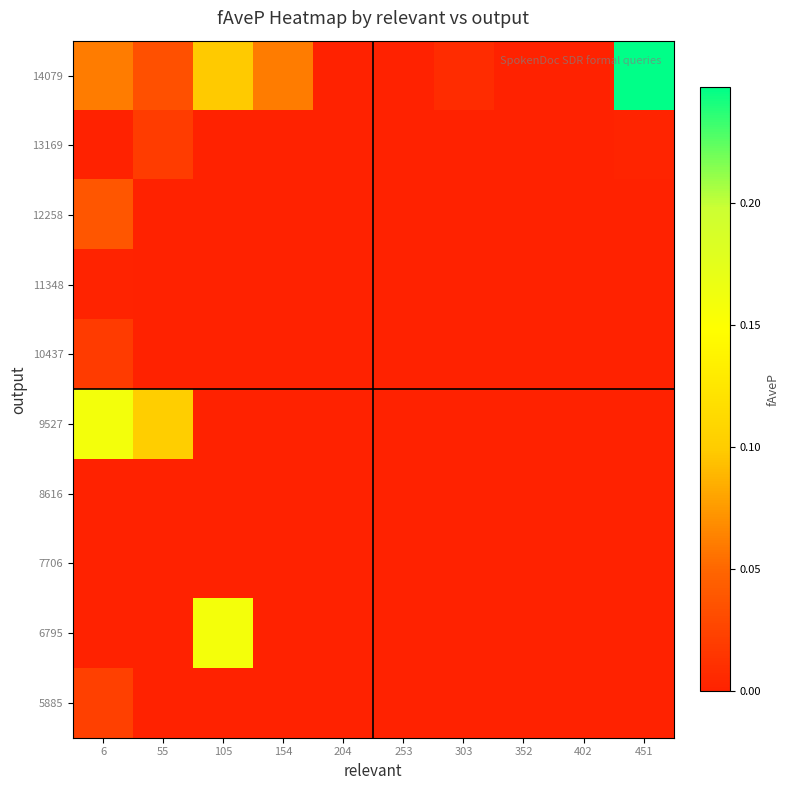

What is the difference between the highest and lowest values at 105?

0.2